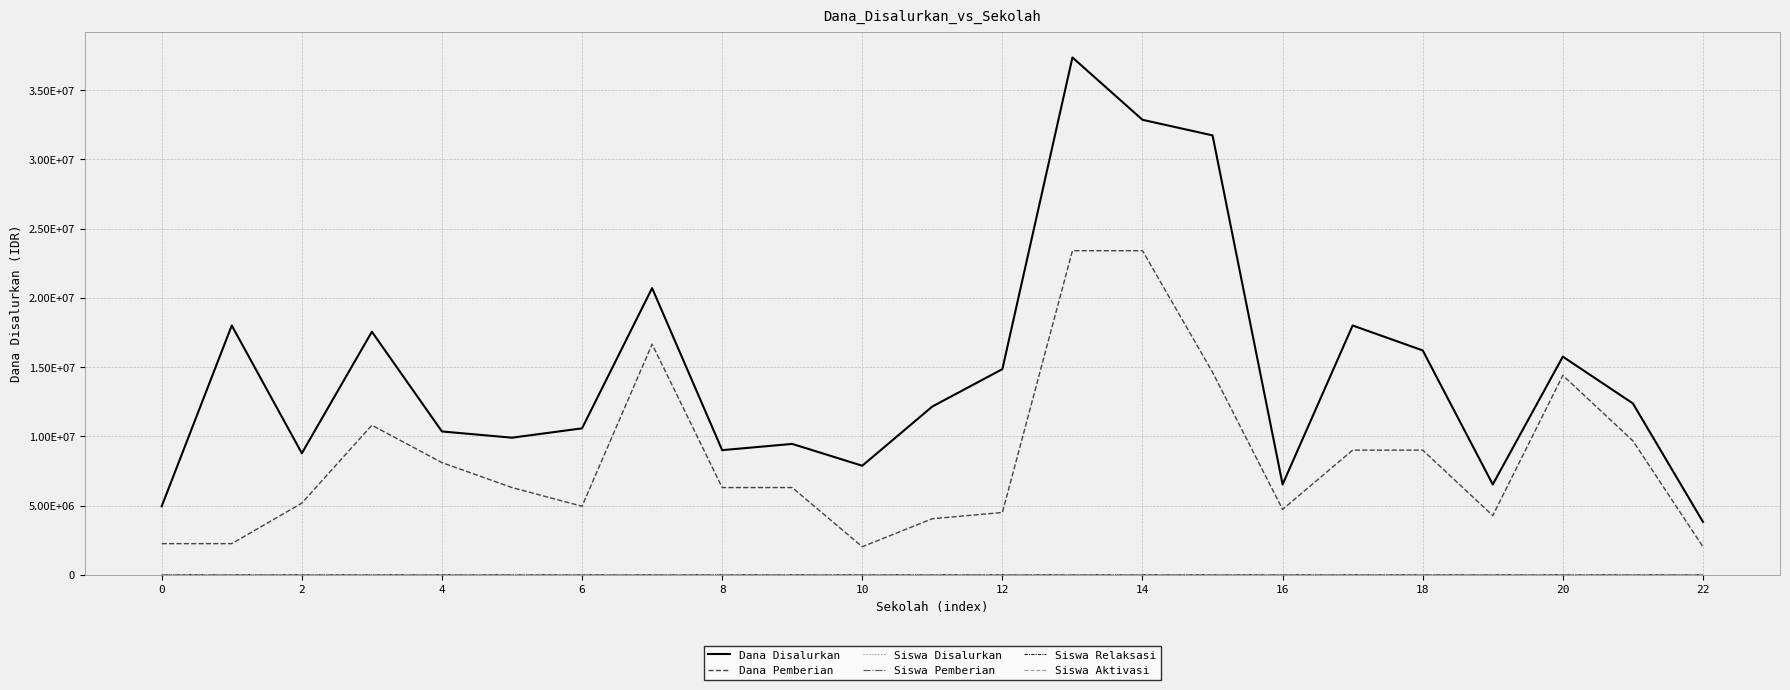

What is the difference between the maximum and minimum values in the Siswa Relaksasi series?

35